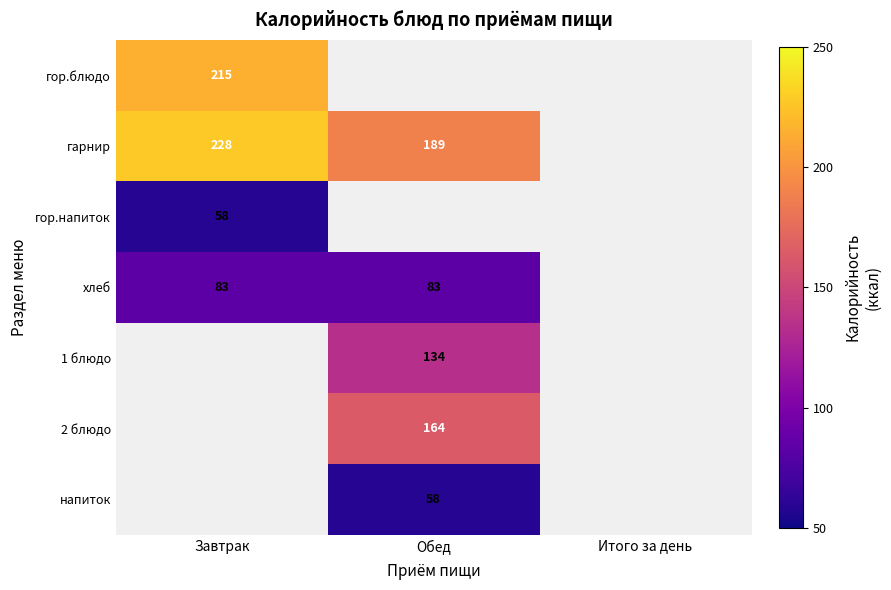

What is the smallest value displayed?

58.0